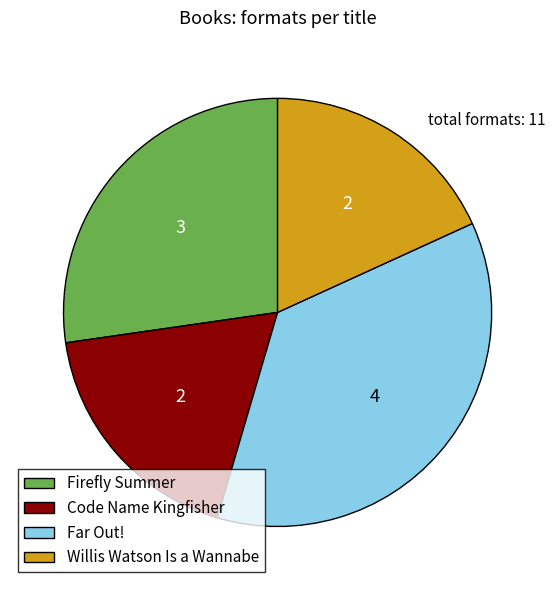

Do Far Out! and Firefly Summer together represent more than half of the pie?

Yes